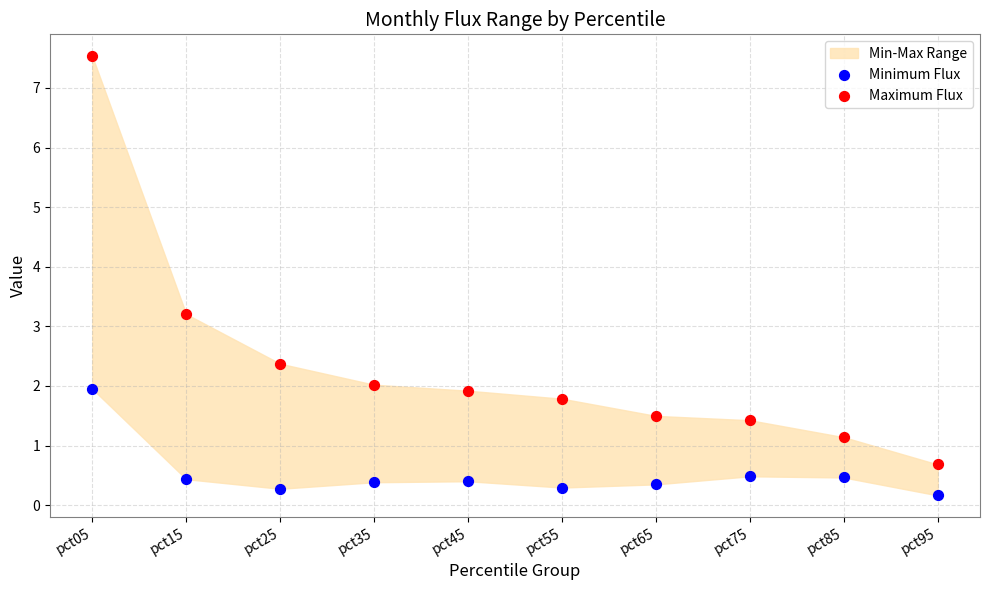

Which series contains the highest Y value?

Maximum Flux